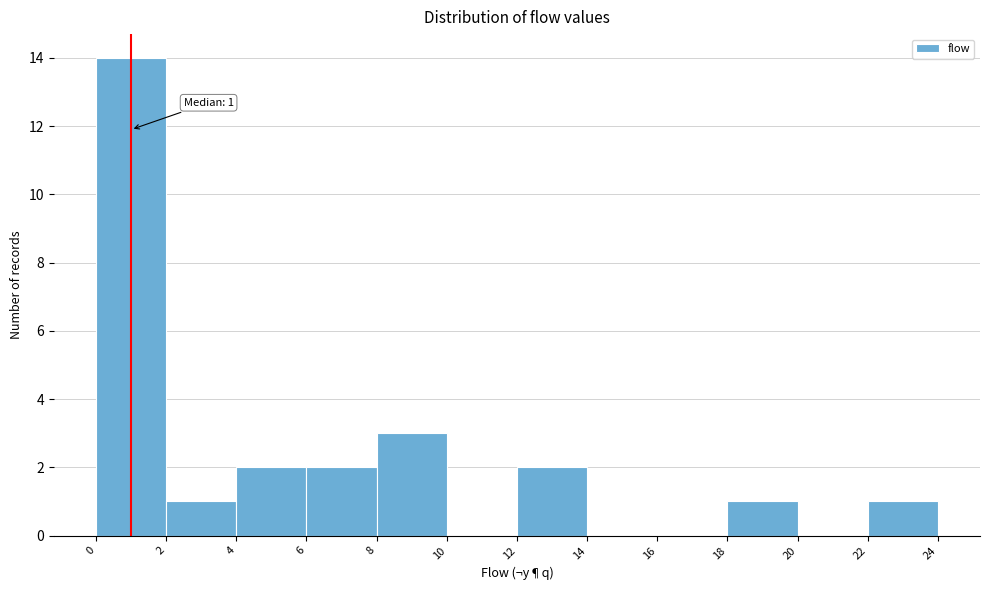

Which range on the x-axis has the tallest bar?

0 to 2